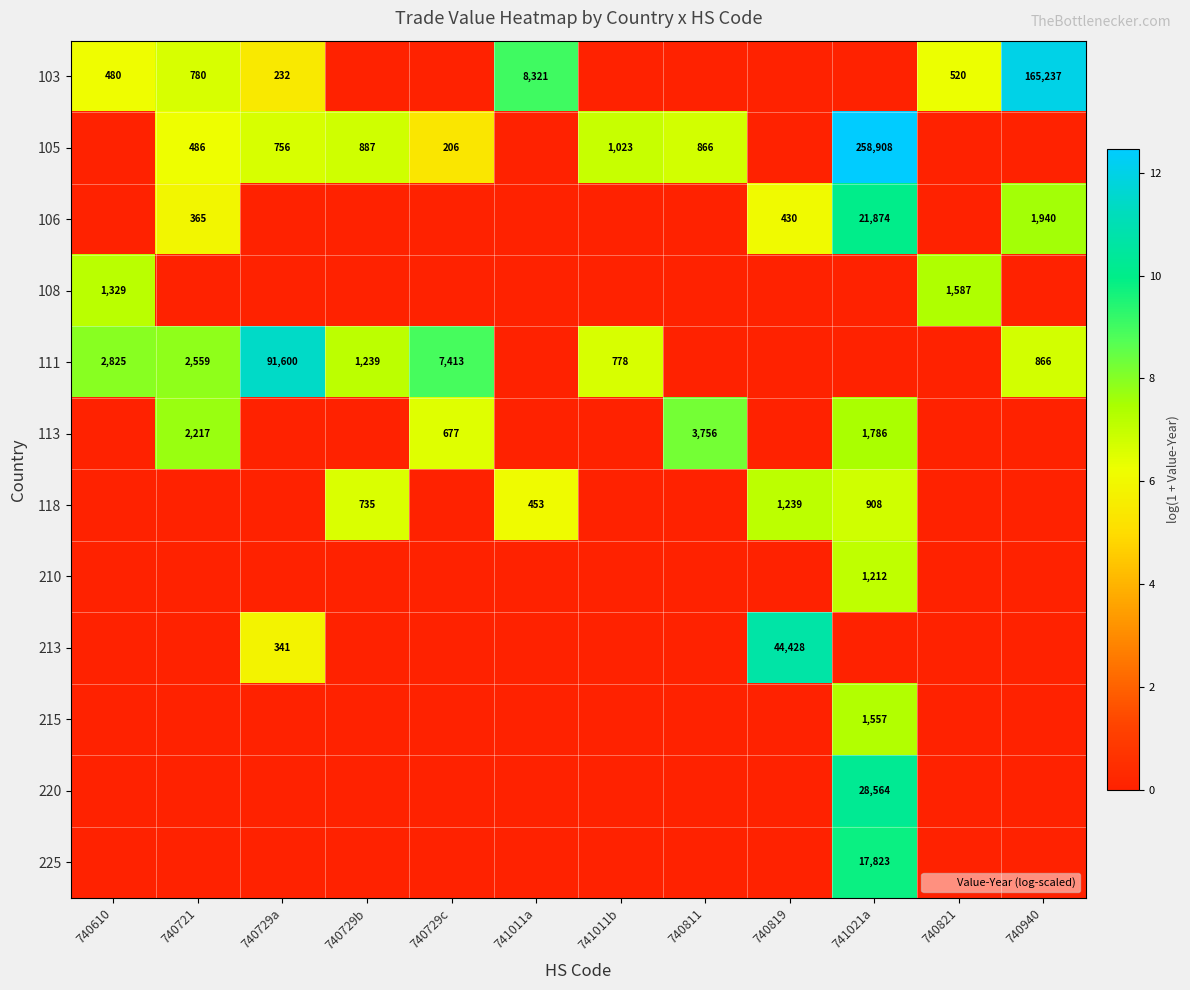

What is the difference between the maximum and second lowest values in the 213 series?

10.7